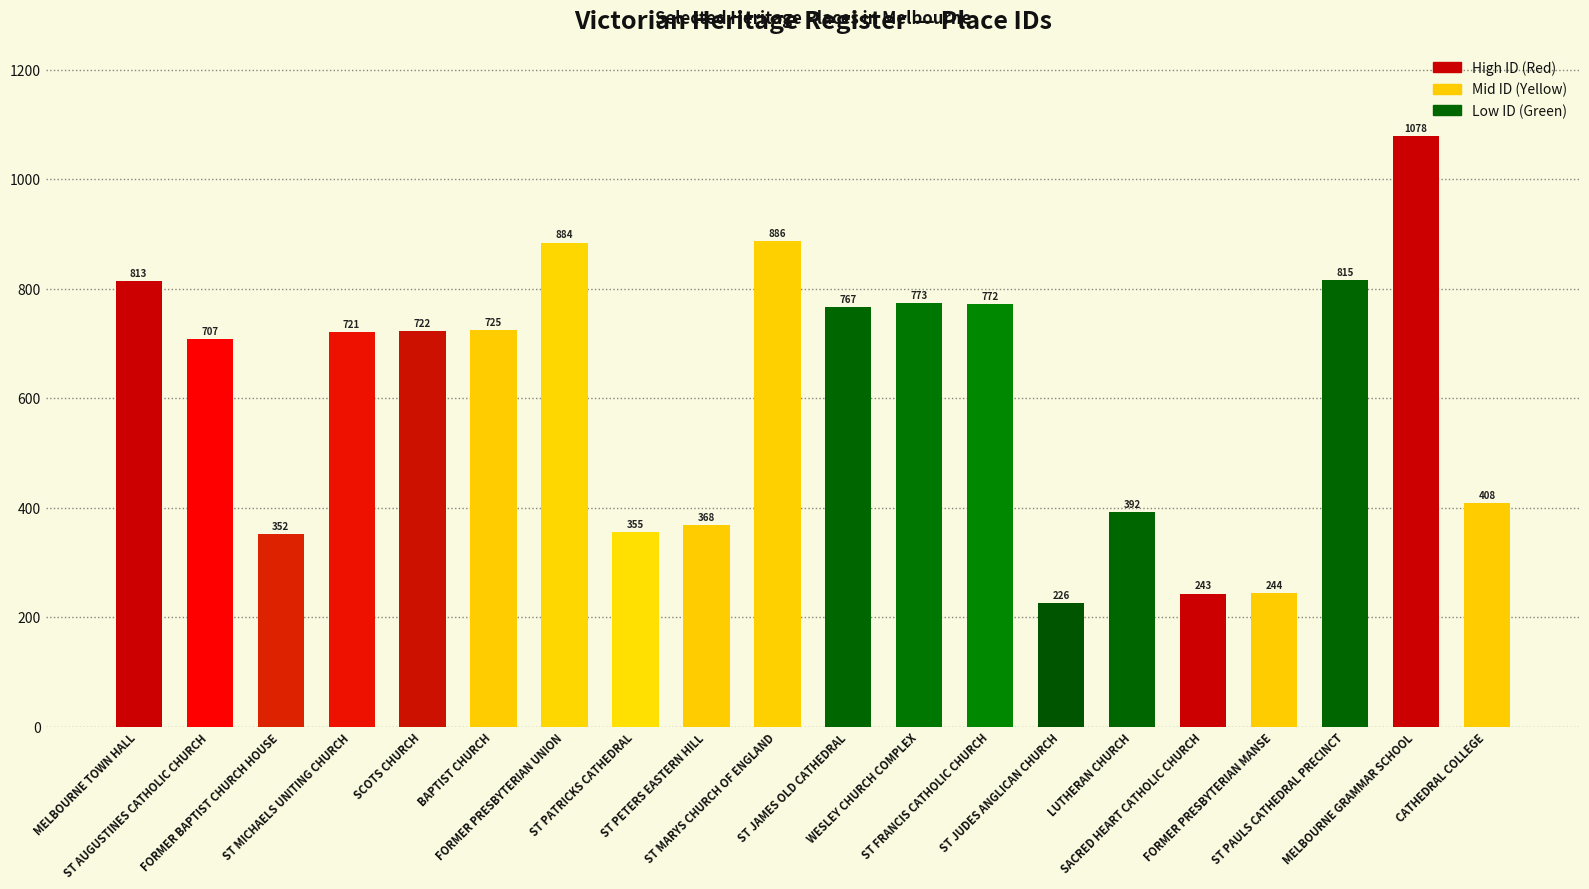

Are the bars horizontal?

No